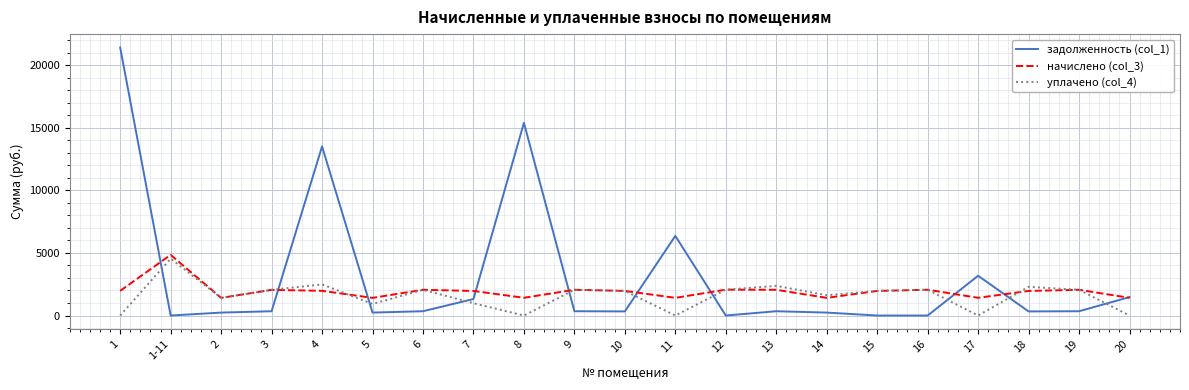

Which series changed the most between 7 and 13?

уплачено (col_4)